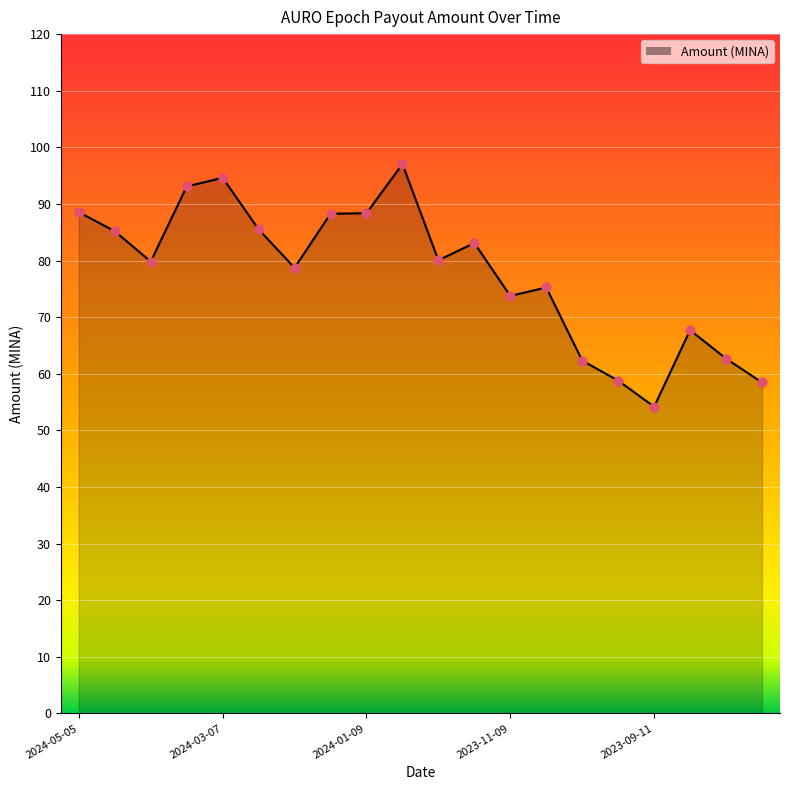

What is the difference between the maximum and minimum values?

42.9